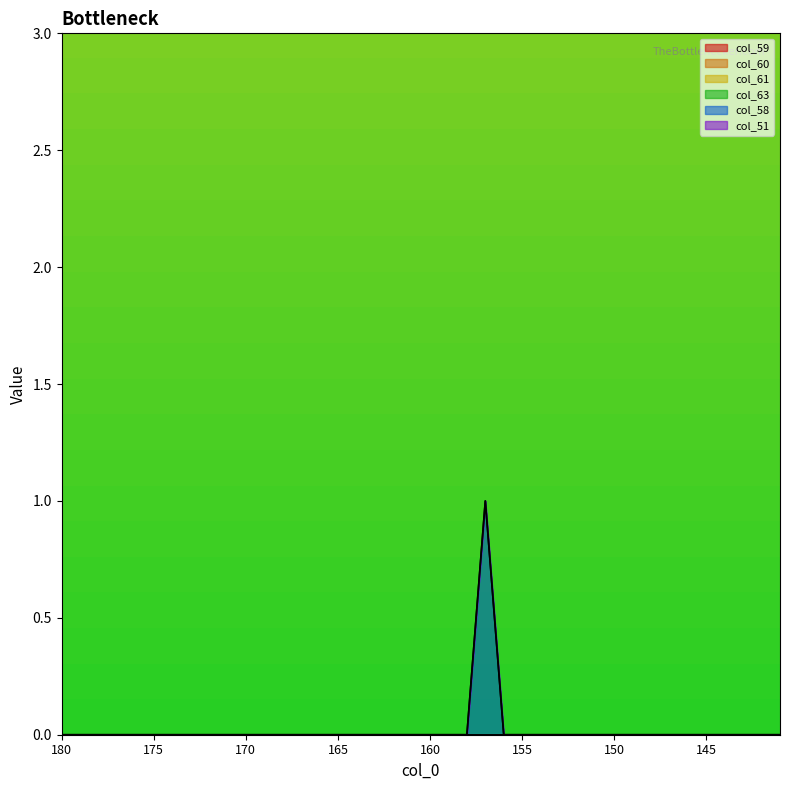

The value of col_59 at 176 is 0. True or false?

True